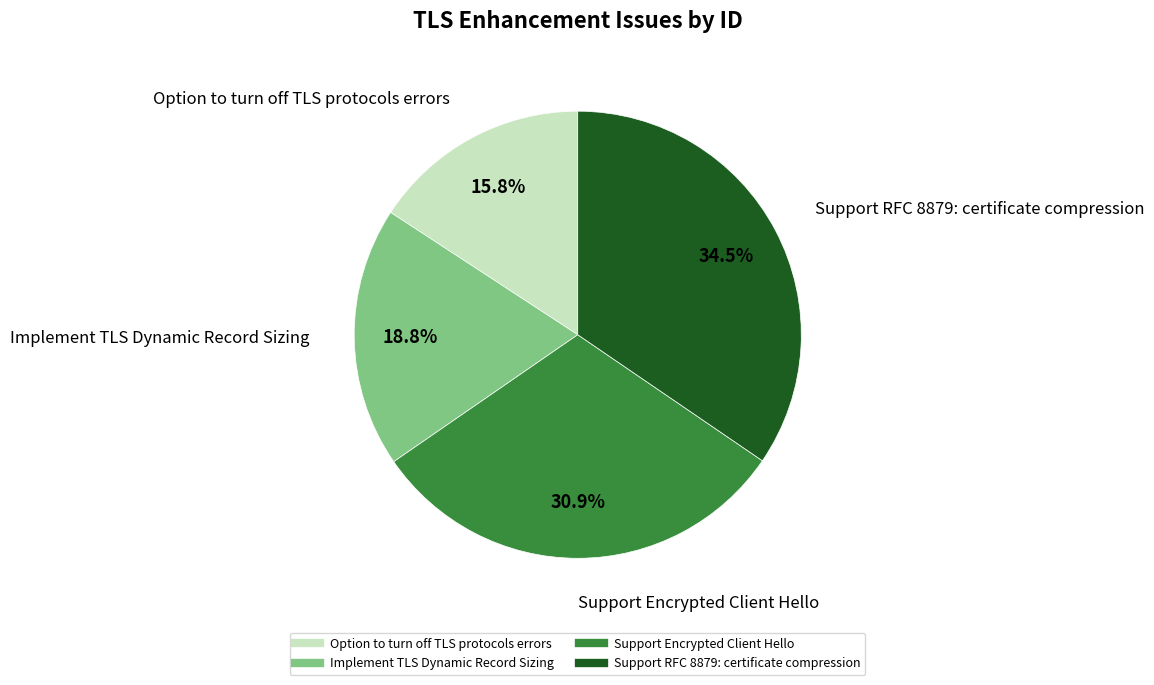

How many slices are in this pie chart?

4